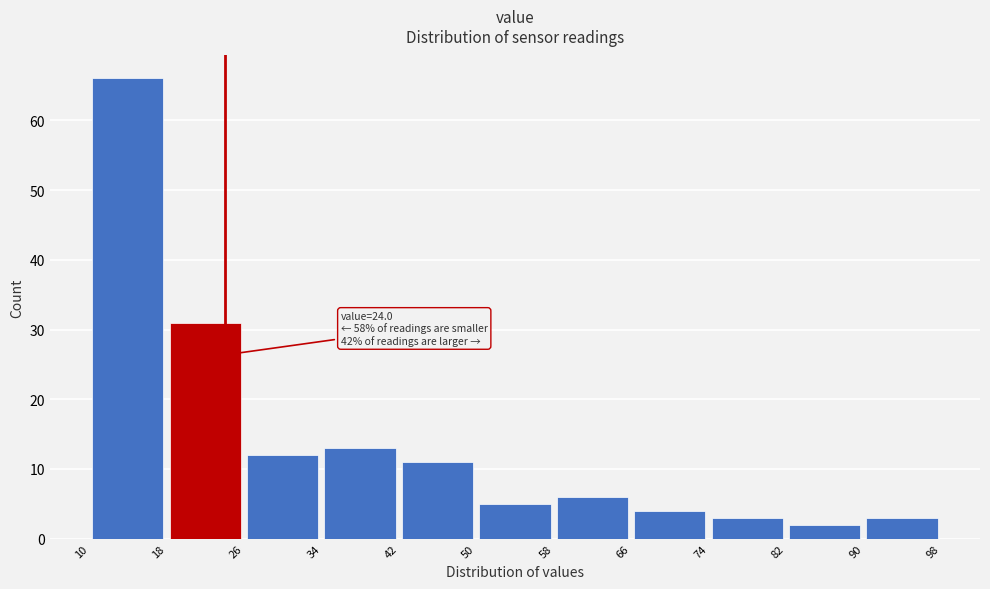

Which range on the x-axis has the tallest bar?

10 to 18